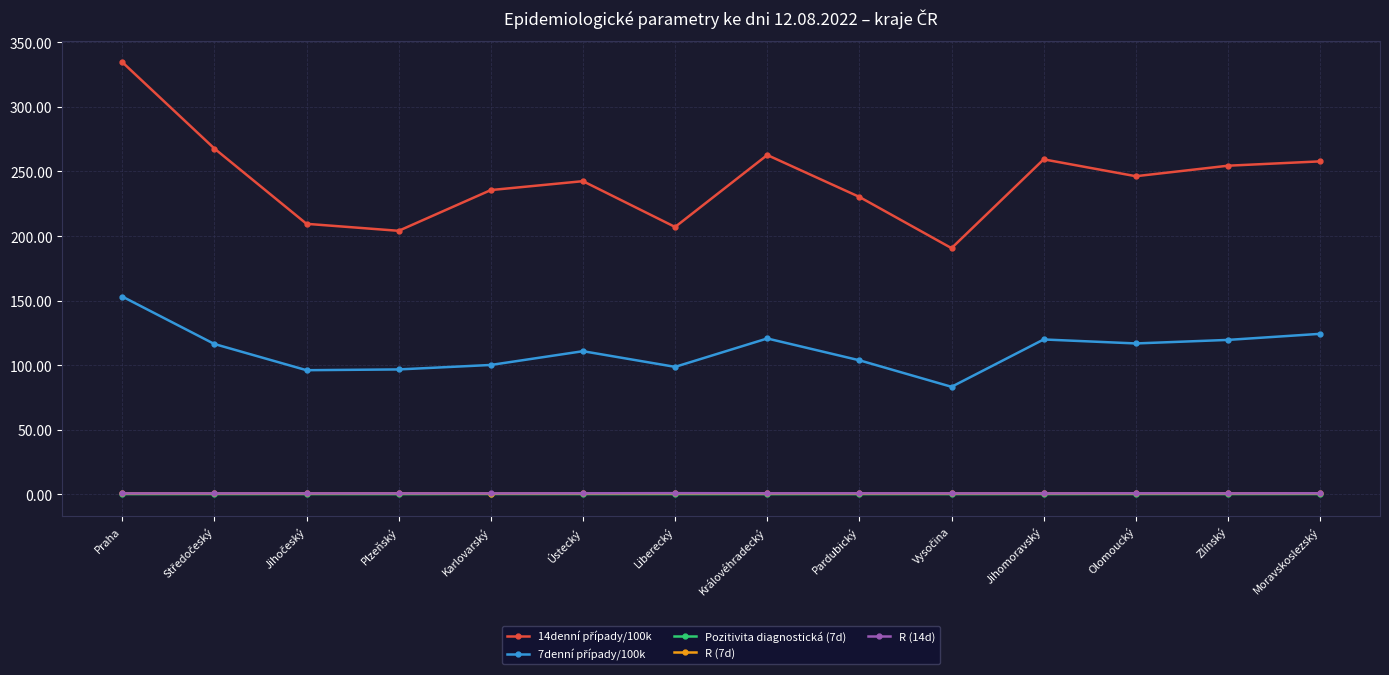

At how many categories does at least one series exceed 159?

14